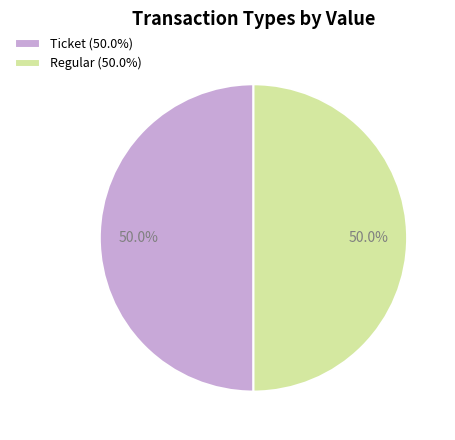

Approximately how many times larger is the value at Regular (50.0%) compared to Ticket (50.0%)?

1.0